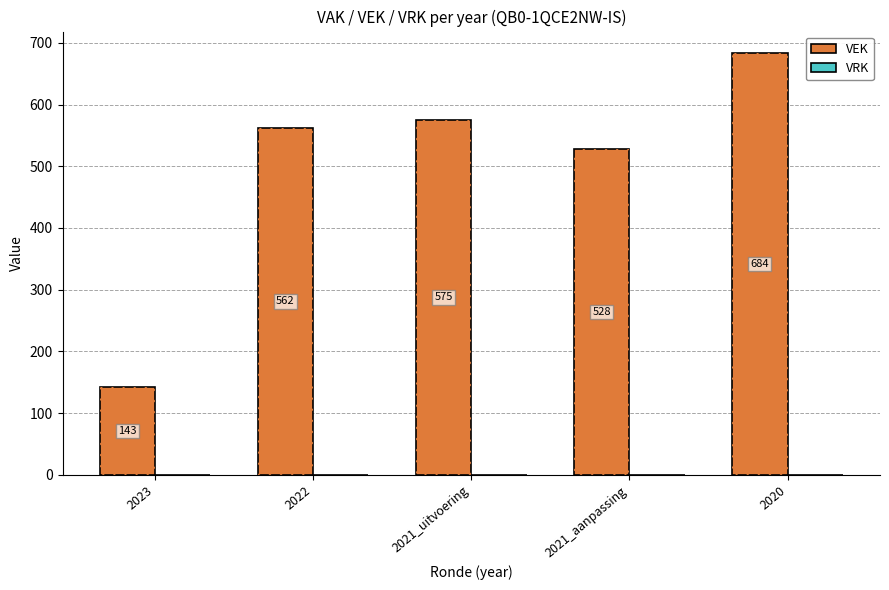

What is the label of the 4th bar from the left?

2021_aanpassing